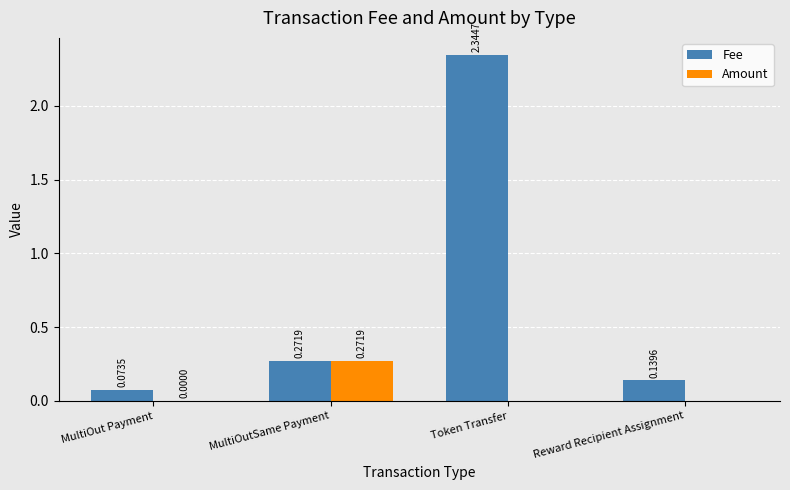

At which category does the chart reach its peak across all series?

Token Transfer